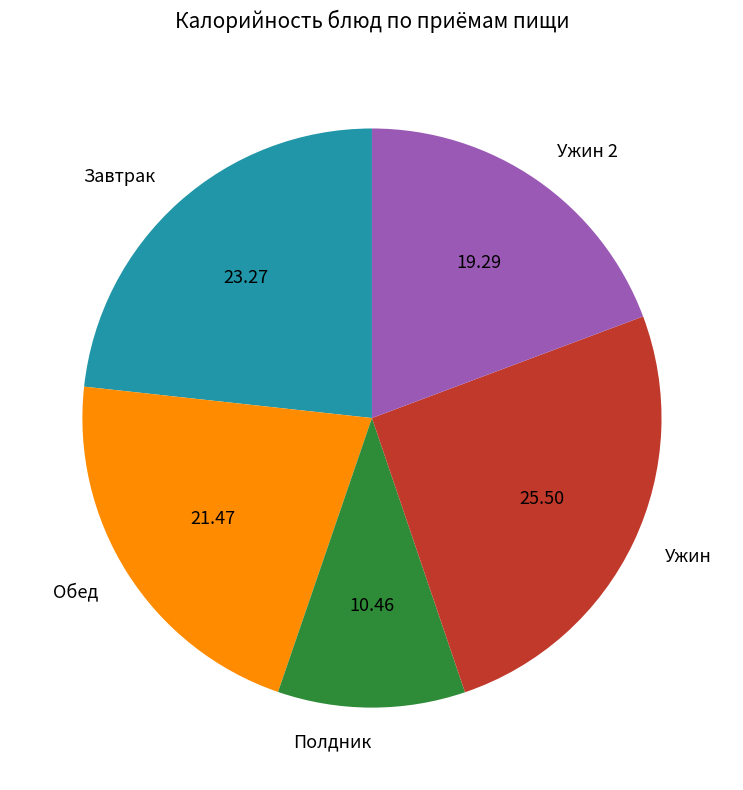

Rank the categories by value from lowest to highest.

Полдник, Ужин 2, Обед, Завтрак, Ужин